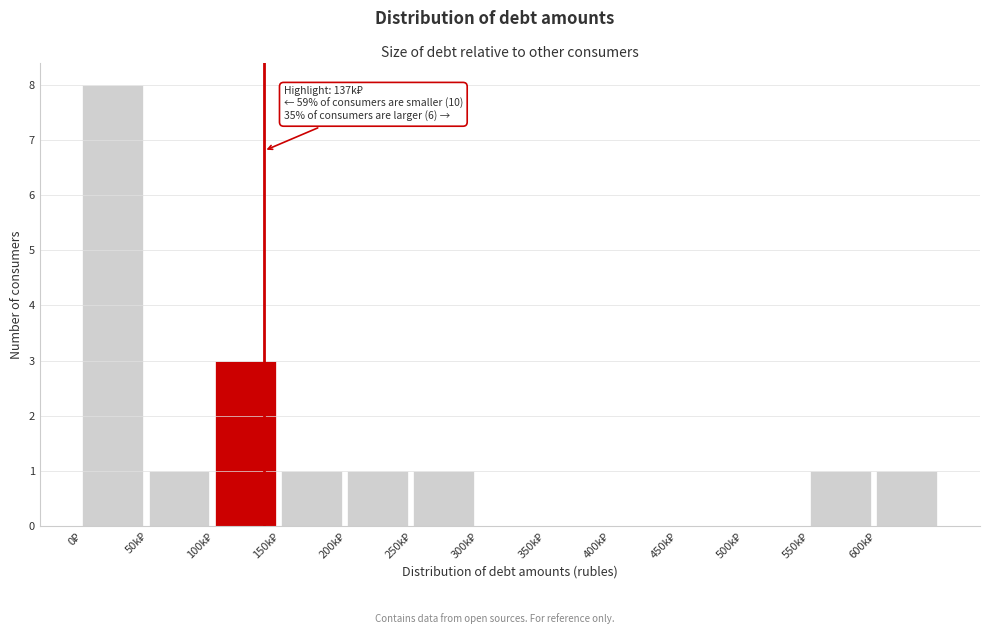

What is the greatest value displayed?

8